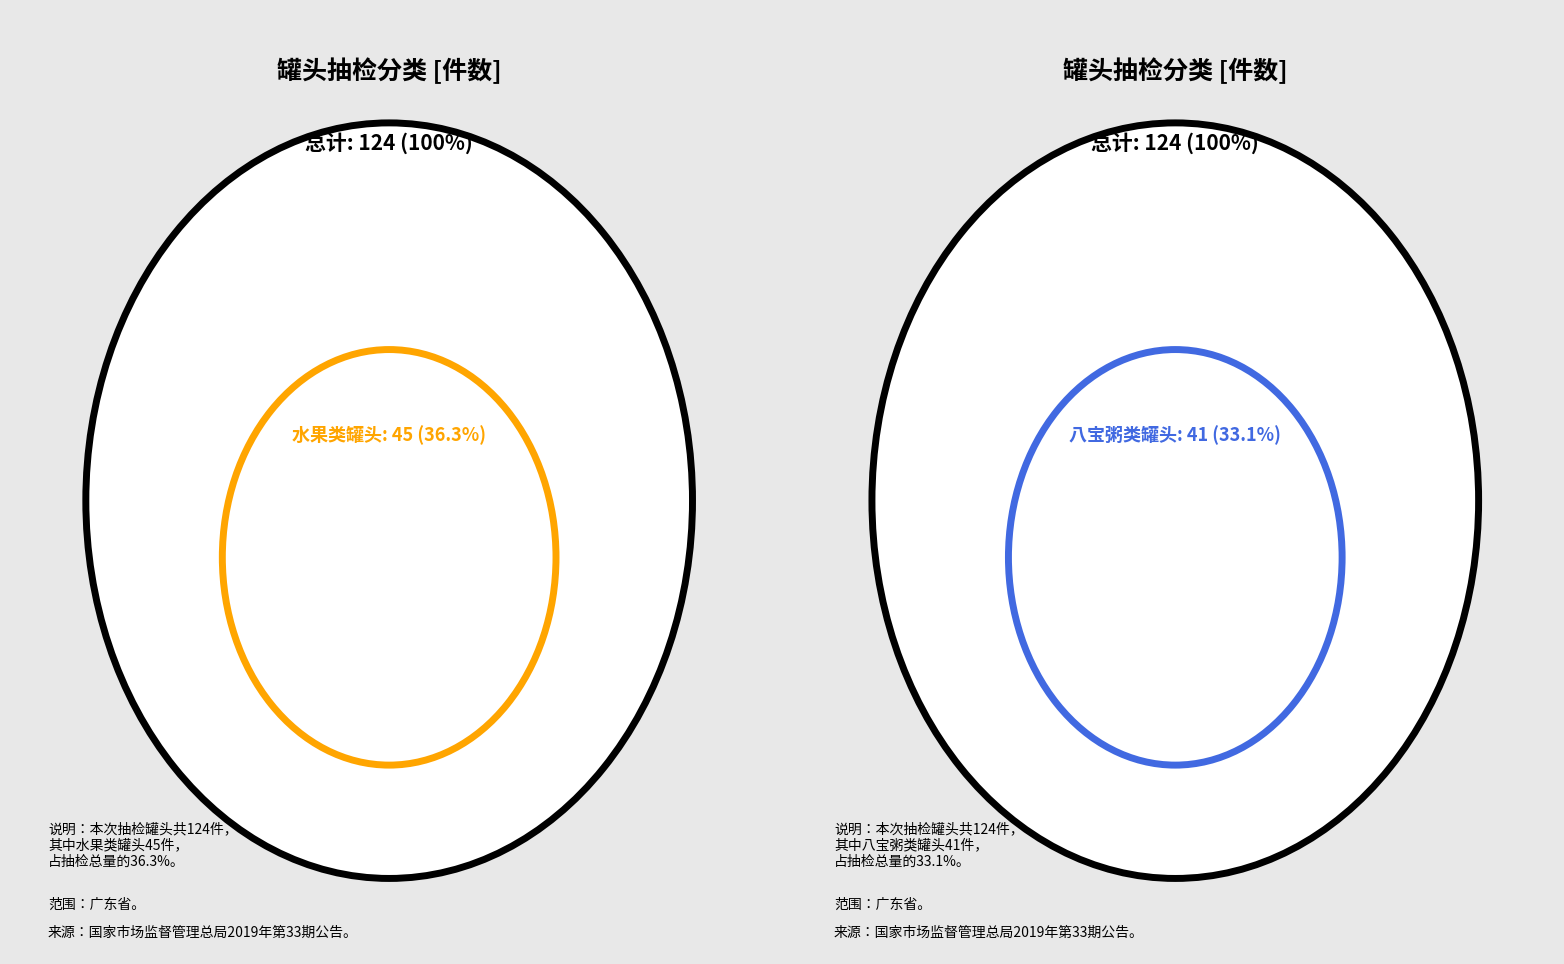

Count the number of slices in the pie.

2